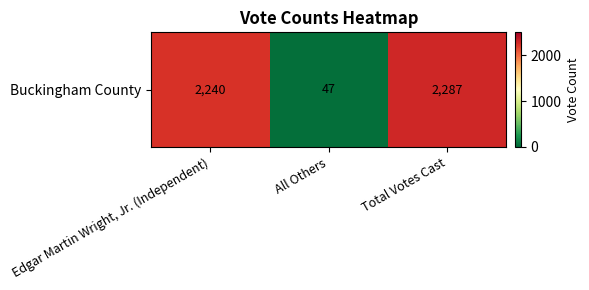

Rank the categories by value from lowest to highest.

All Others, Edgar Martin Wright, Jr. (Independent), Total Votes Cast